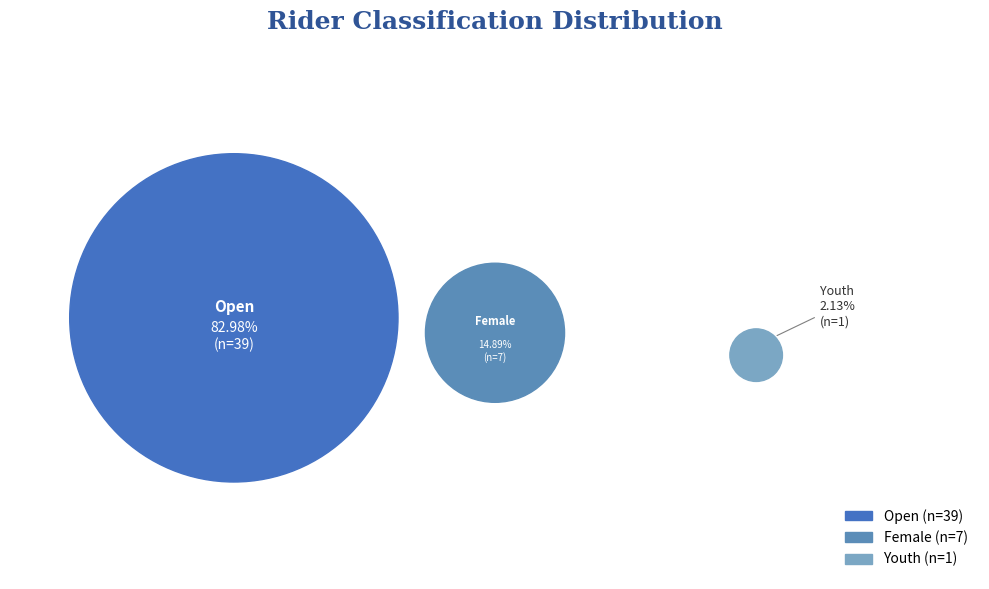

What percentage is NOT represented by Youth?

97.9%